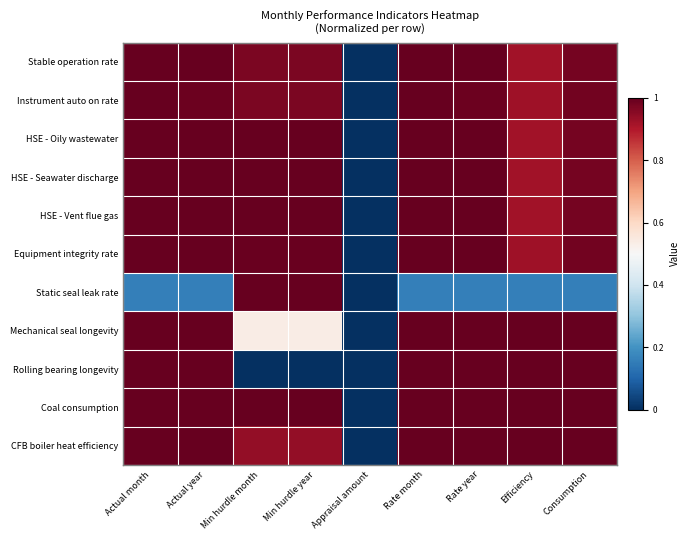

Reading left to right, what are all the values shown in this chart?

Stable operation rate: Actual month=1.0	Actual year=1.0	Min hurdle month=1.0	Min hurdle year=1.0	Appraisal amount=0.0	Rate month=1.0	Rate year=1.0	Efficiency=0.9	Consumption=1.0
Instrument auto on rate: Actual month=1.0	Actual year=1.0	Min hurdle month=1.0	Min hurdle year=1.0	Appraisal amount=0.0	Rate month=1.0	Rate year=1.0	Efficiency=0.9	Consumption=1.0
HSE - Oily wastewater: Actual month=1.0	Actual year=1.0	Min hurdle month=1.0	Min hurdle year=1.0	Appraisal amount=0.0	Rate month=1.0	Rate year=1.0	Efficiency=0.9	Consumption=1.0
HSE - Seawater discharge: Actual month=1.0	Actual year=1.0	Min hurdle month=1.0	Min hurdle year=1.0	Appraisal amount=0.0	Rate month=1.0	Rate year=1.0	Efficiency=0.9	Consumption=1.0
HSE - Vent flue gas: Actual month=1.0	Actual year=1.0	Min hurdle month=1.0	Min hurdle year=1.0	Appraisal amount=0.0	Rate month=1.0	Rate year=1.0	Efficiency=0.9	Consumption=1.0
Equipment integrity rate: Actual month=1.0	Actual year=1.0	Min hurdle month=1.0	Min hurdle year=1.0	Appraisal amount=0.0	Rate month=1.0	Rate year=1.0	Efficiency=0.9	Consumption=1.0
Static seal leak rate: Actual month=0.2	Actual year=0.2	Min hurdle month=1.0	Min hurdle year=1.0	Appraisal amount=0.0	Rate month=0.2	Rate year=0.2	Efficiency=0.2	Consumption=0.2
Mechanical seal longevity: Actual month=1.0	Actual year=1.0	Min hurdle month=0.5	Min hurdle year=0.5	Appraisal amount=0.0	Rate month=1.0	Rate year=1.0	Efficiency=1.0	Consumption=1.0
Rolling bearing longevity: Actual month=1.0	Actual year=1.0	Min hurdle month=0.0	Min hurdle year=0.0	Appraisal amount=0.0	Rate month=1.0	Rate year=1.0	Efficiency=1.0	Consumption=1.0
Coal consumption: Actual month=1.0	Actual year=1.0	Min hurdle month=1.0	Min hurdle year=1.0	Appraisal amount=0.0	Rate month=1.0	Rate year=1.0	Efficiency=1.0	Consumption=1.0
CFB boiler heat efficiency: Actual month=1.0	Actual year=1.0	Min hurdle month=0.9	Min hurdle year=0.9	Appraisal amount=0.0	Rate month=1.0	Rate year=1.0	Efficiency=1.0	Consumption=1.0